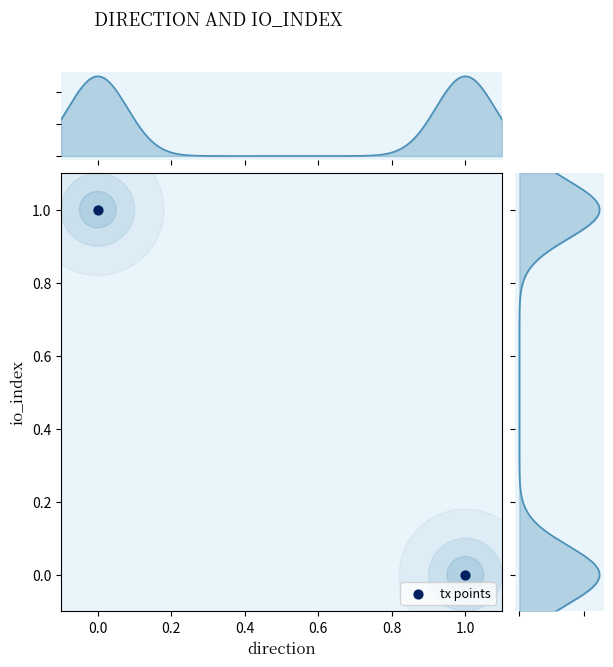

Reading right to left, list all the values displayed in this chart.

0.0	1.0